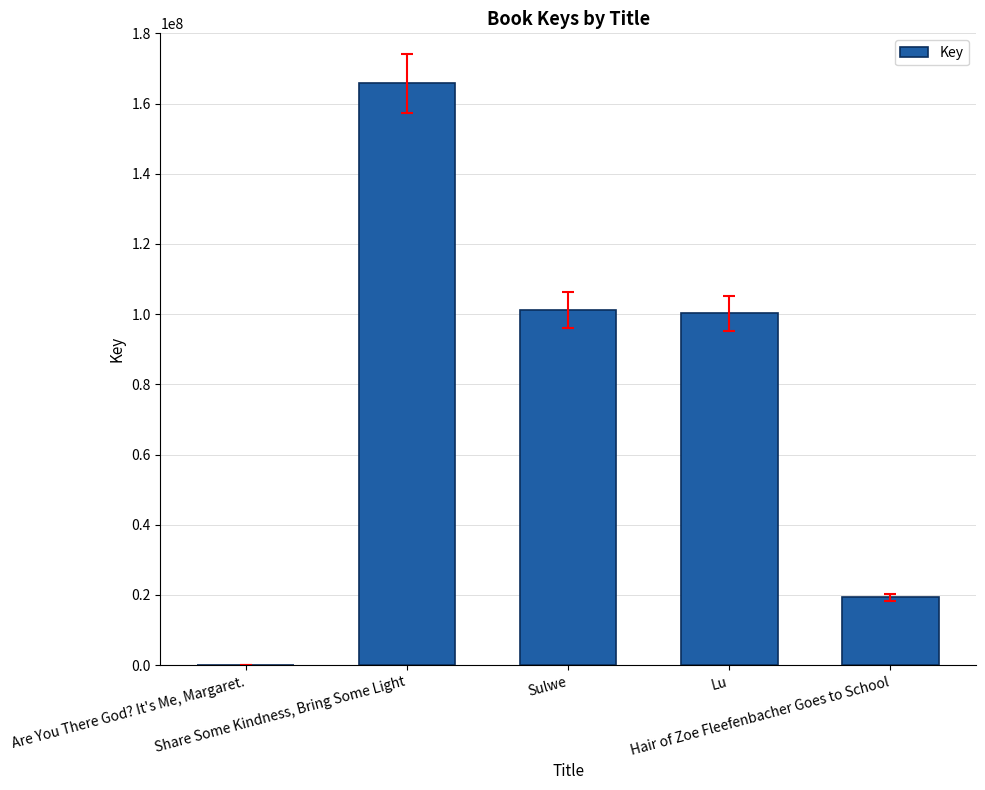

What is the maximum value shown in the chart?

165726633